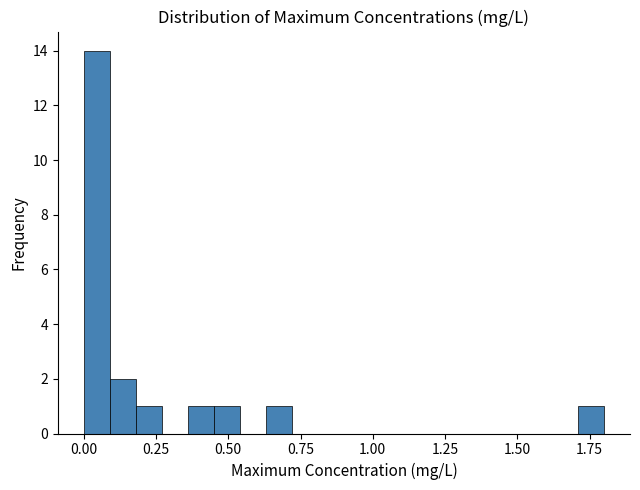

Around what value on the x-axis is the tallest bar? Give the approximate position of its centre, as read against the axis.

0.05